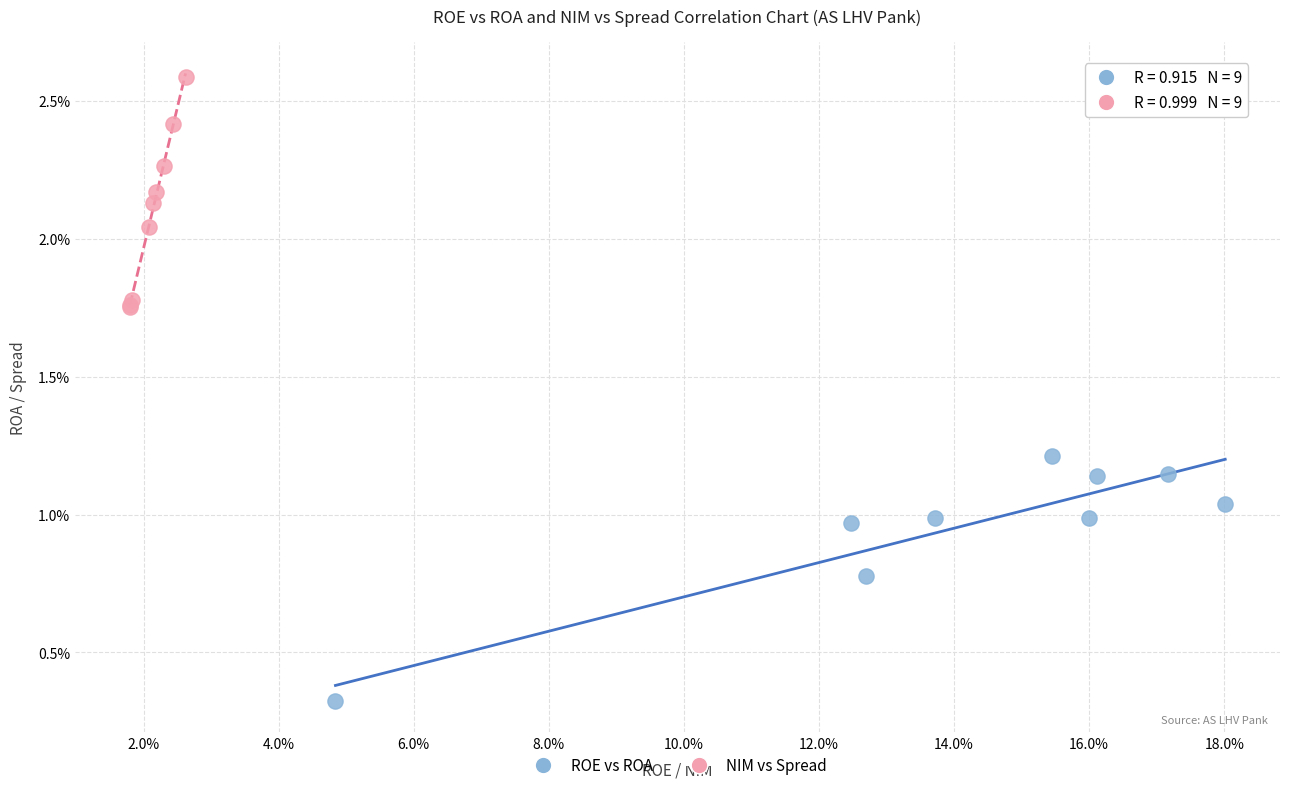

What are all the series names shown in the legend?

ROE vs ROA, NIM vs Spread